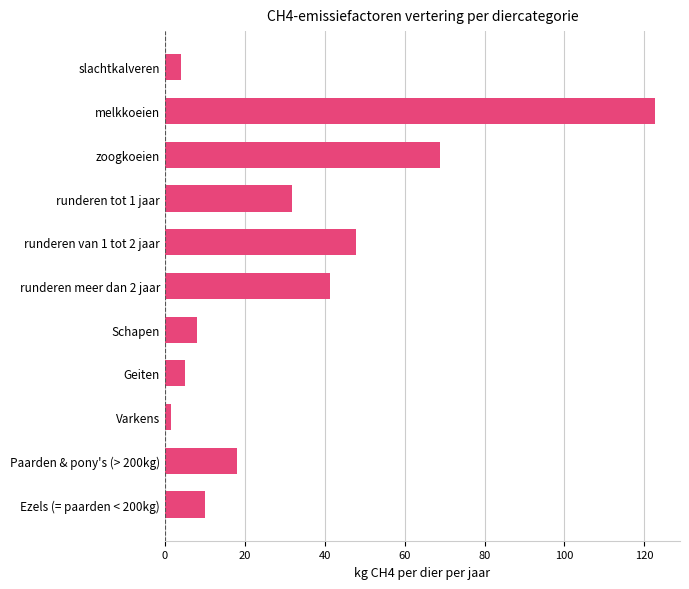

Reading top to bottom, what are all the values shown in this chart?

slachtkalveren=4.1	melkkoeien=122.8	zoogkoeien=68.9	runderen tot 1 jaar=31.9	runderen van 1 tot 2 jaar=47.8	runderen meer dan 2 jaar=41.4	Schapen=8.0	Geiten=5.0	Varkens=1.5	Paarden & pony's (> 200kg)=18.0	Ezels (= paarden < 200kg)=10.0